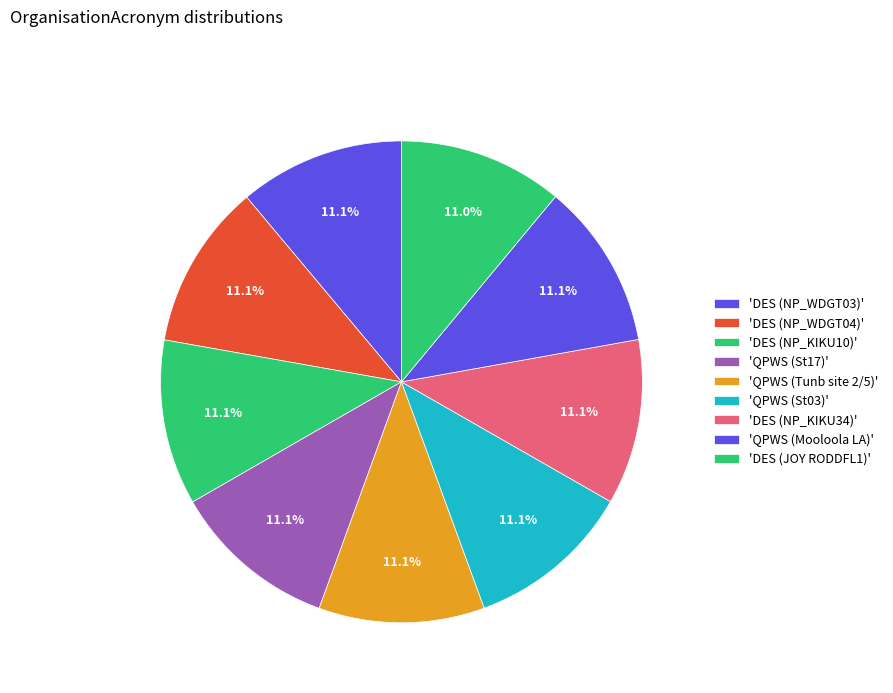

Count the number of slices in the pie.

9